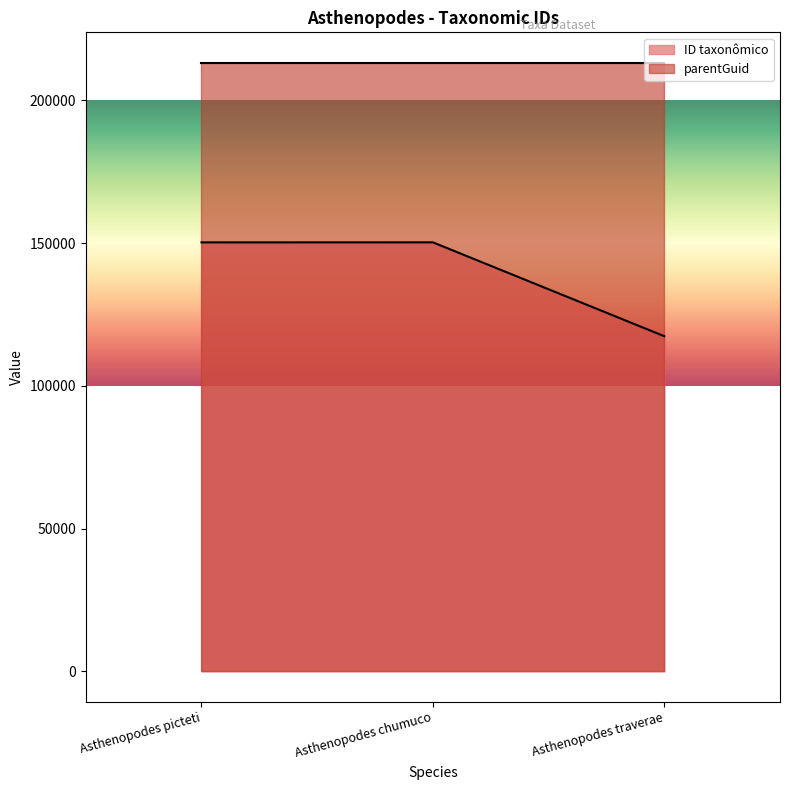

What is the sum of all values?

417868